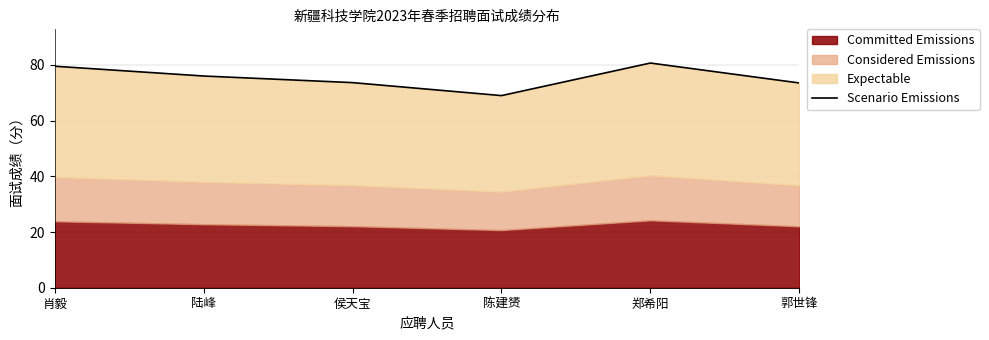

What is the average value?

75.4